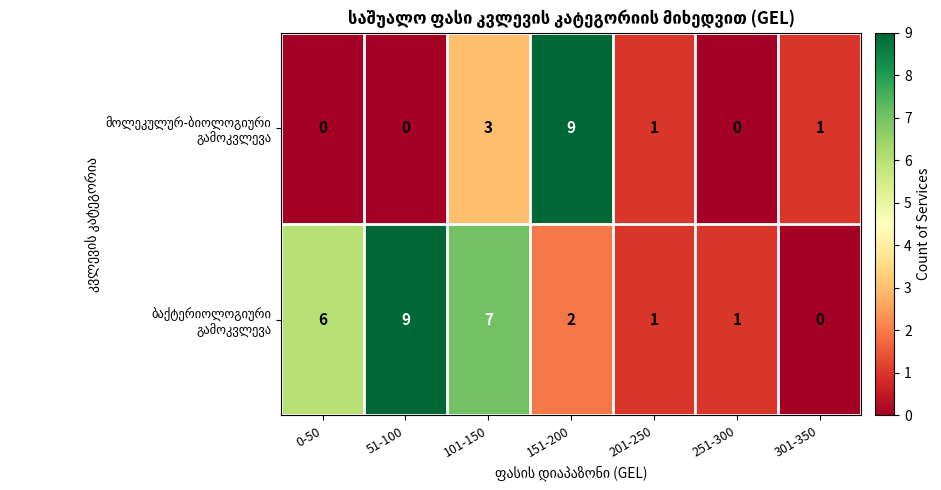

Count the number of data series in this chart.

2